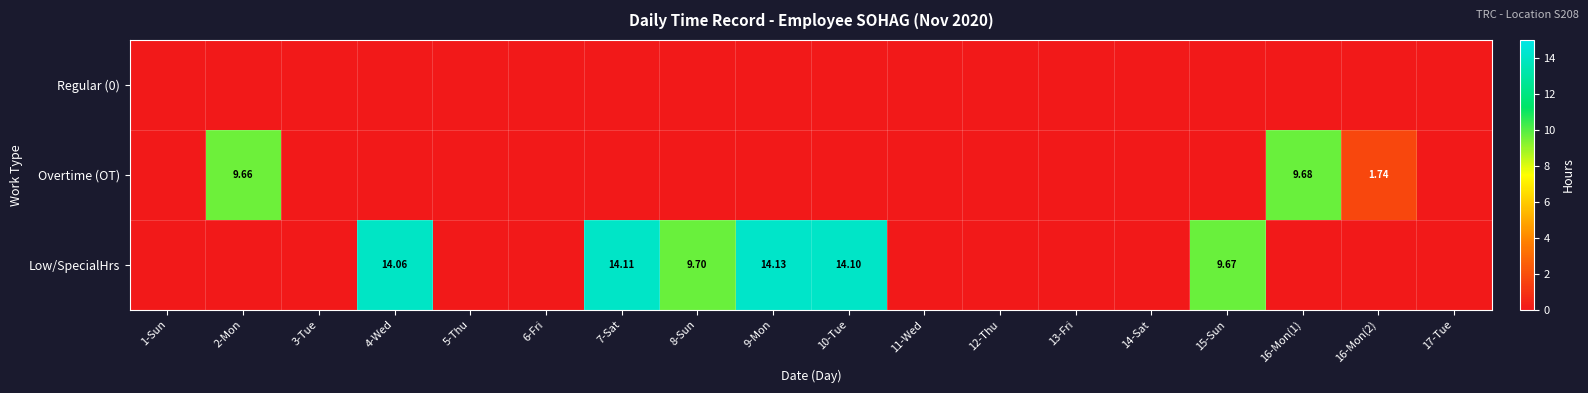

Is the value of Overtime (OT) at 16-Mon(1) greater than the value of Low/SpecialHrs at 9-Mon?

No